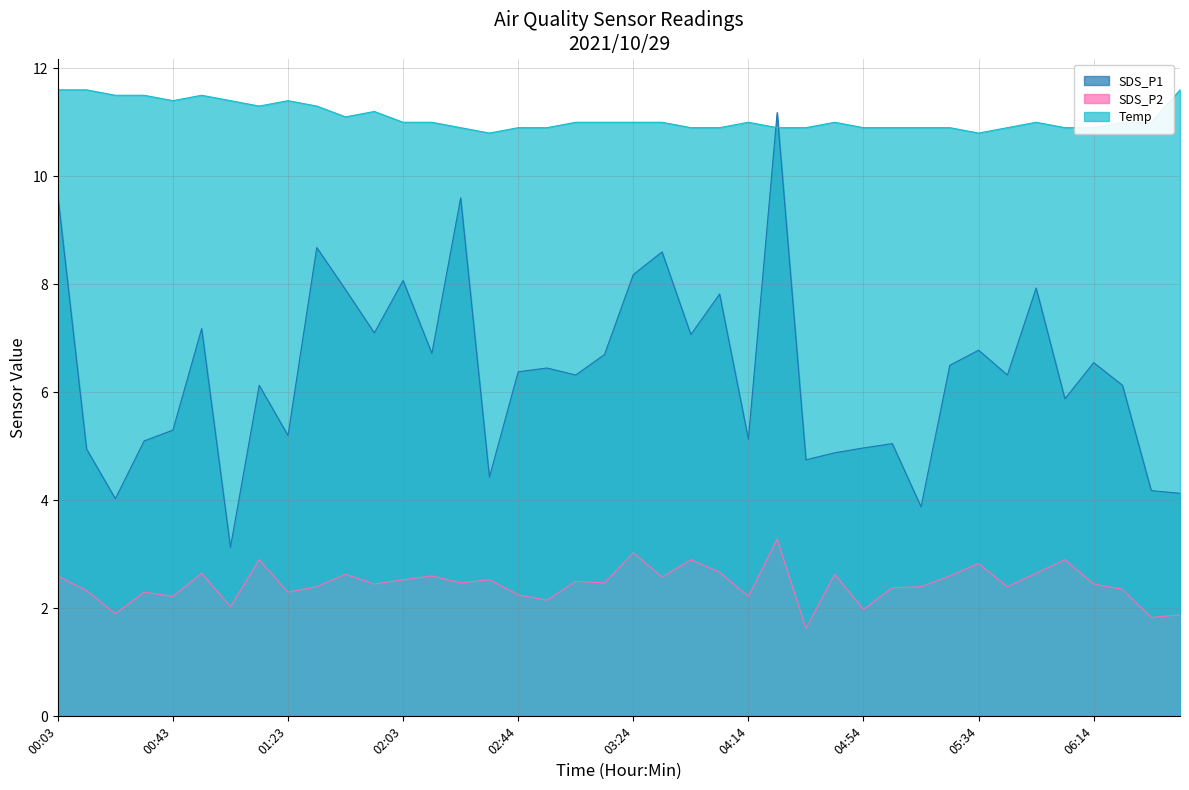

What is the label of the 27th point from the left?

04:34